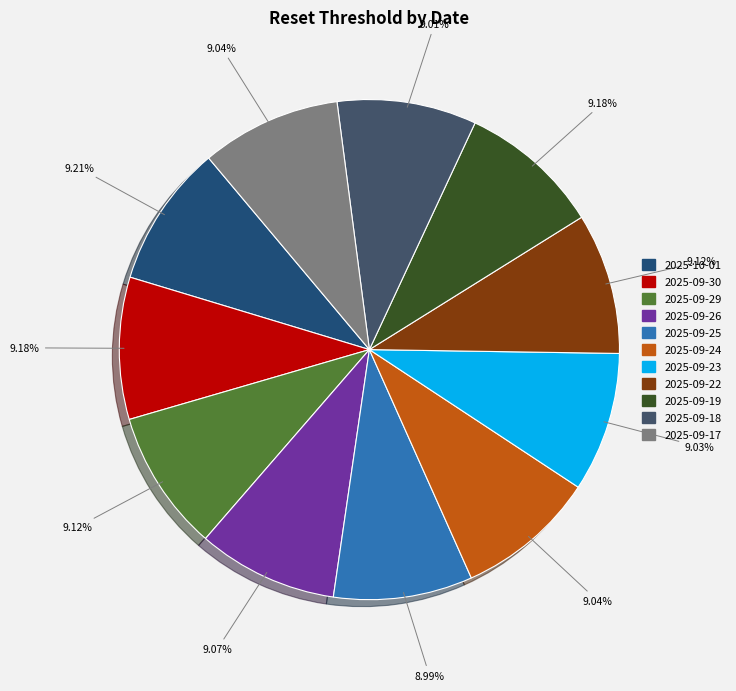

How many slices are in this pie chart?

11